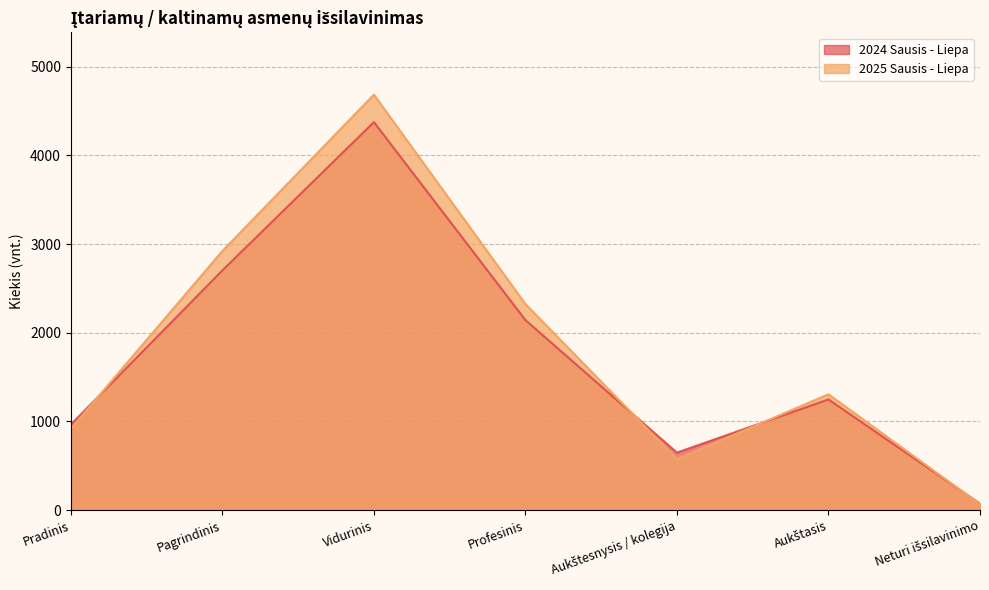

At which label does 2024 Sausis - Liepa reach its peak?

Vidurinis